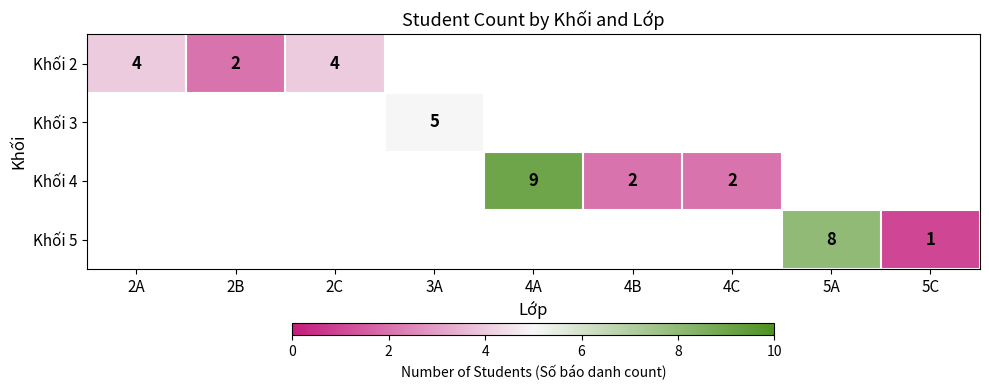

How many distinct data groups are displayed?

4